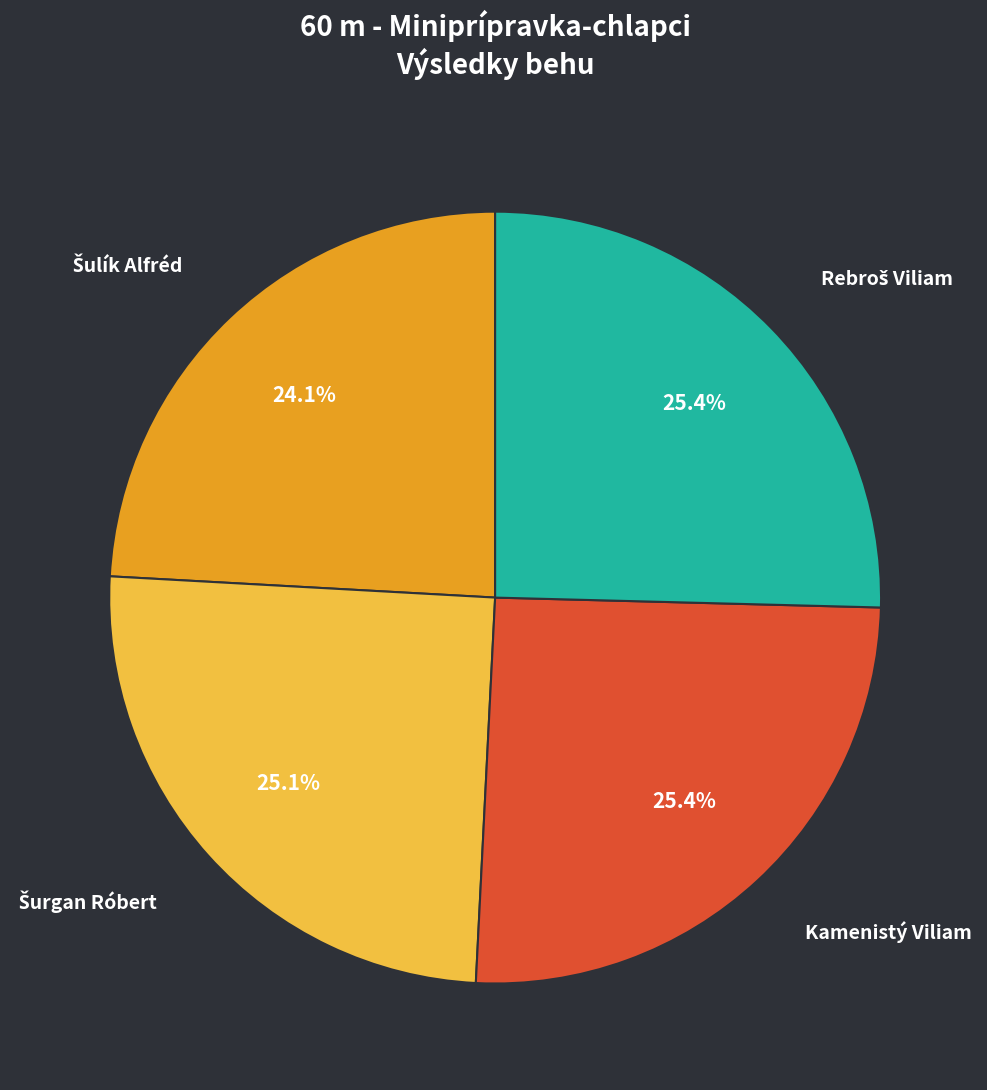

How many segments does this pie chart have?

4